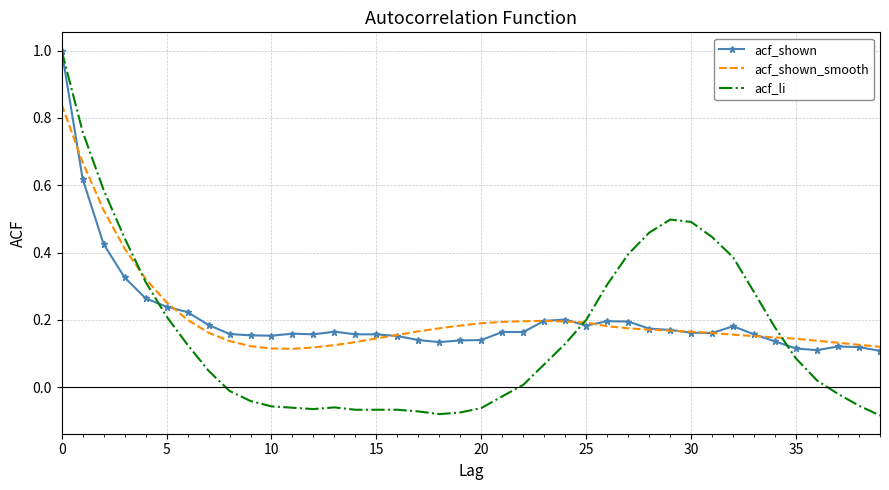

Which series has the widest spread of values?

acf_li